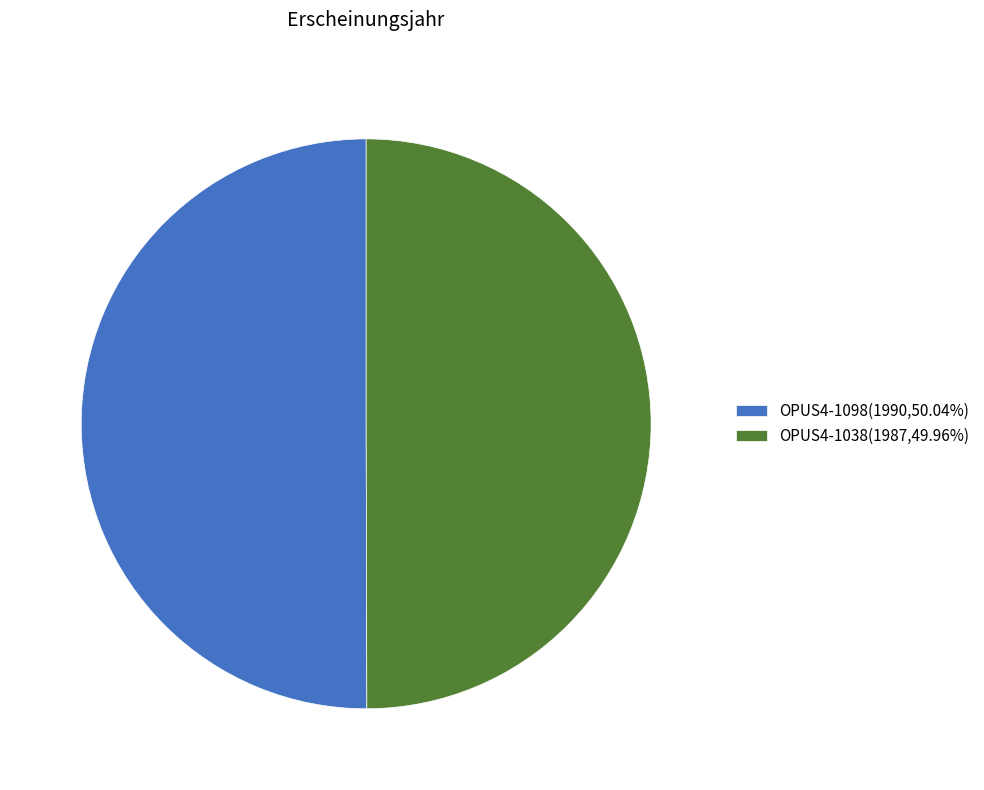

True or false: OPUS4-1038 accounts for 50% of the total.

True